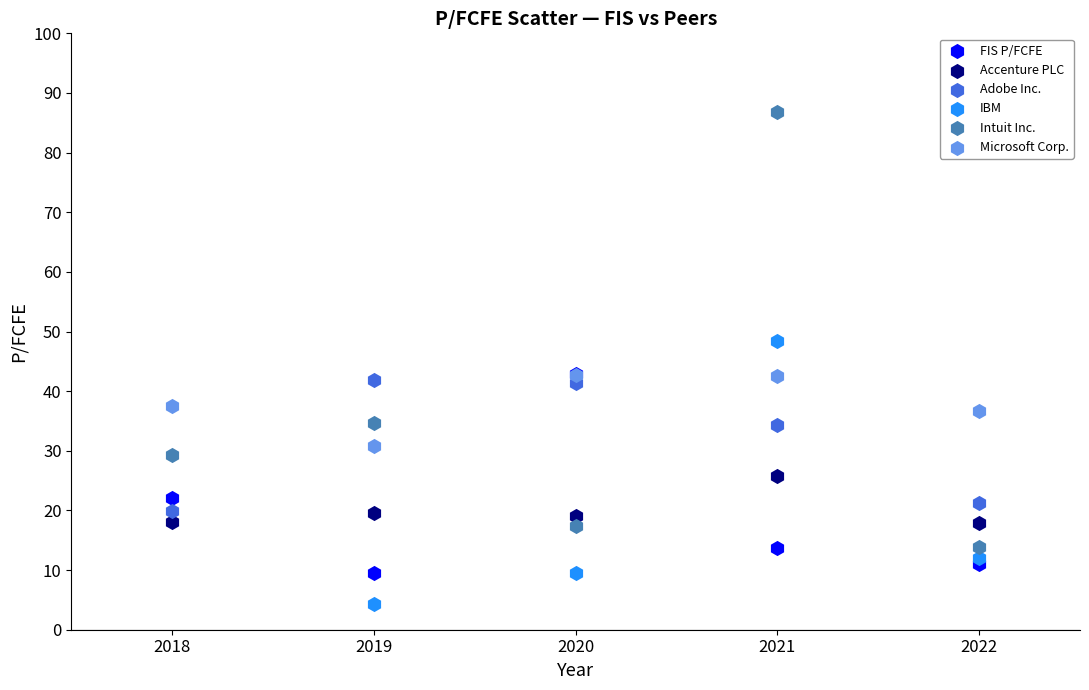

Which series has the widest spread of Y values?

Intuit Inc.